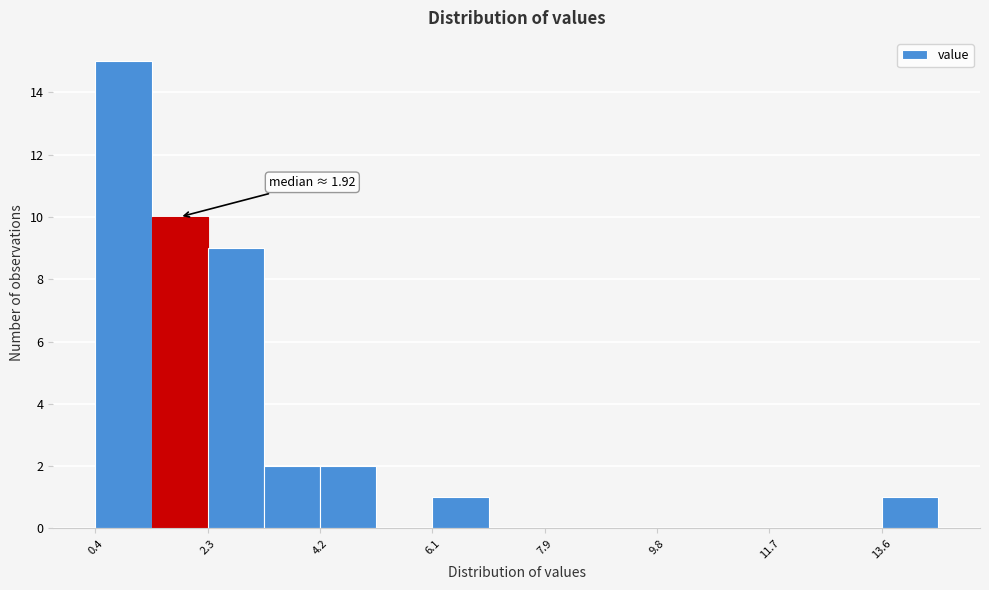

Which range on the x-axis has the tallest bar?

0.4 to 1.4